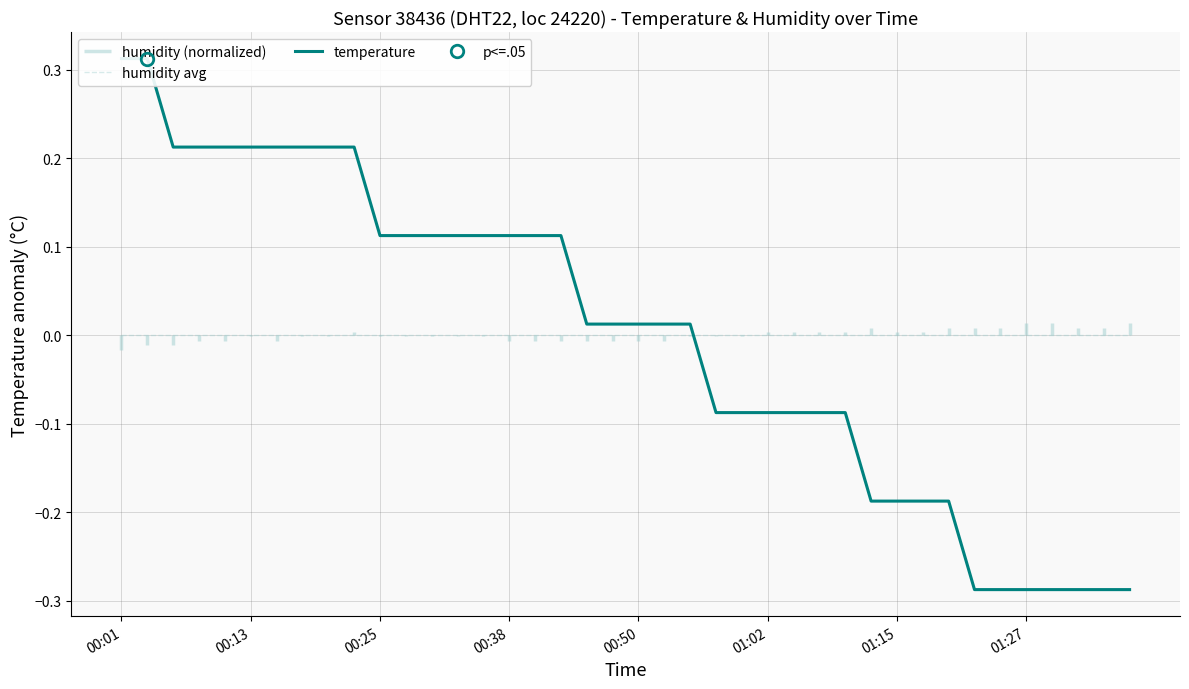

What is the total value across all series at 33?

-0.3